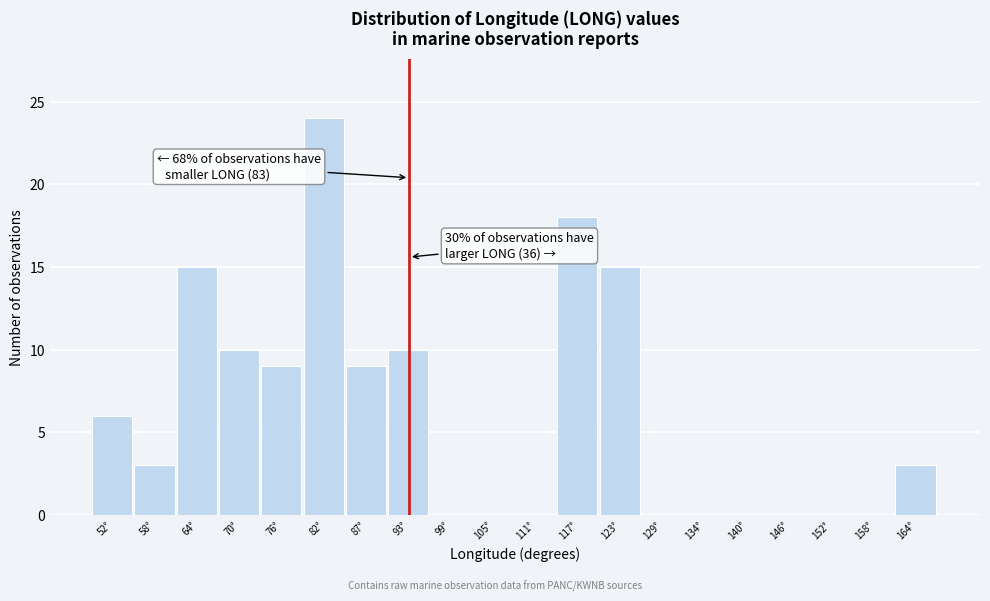

Reading left to right, what are all the values shown in this chart?

52°=6	58°=3	64°=15	70°=10	76°=9	82°=24	87°=9	93°=10	99°=0	105°=0	111°=0	117°=18	123°=15	129°=0	134°=0	140°=0	146°=0	152°=0	158°=0	164°=3